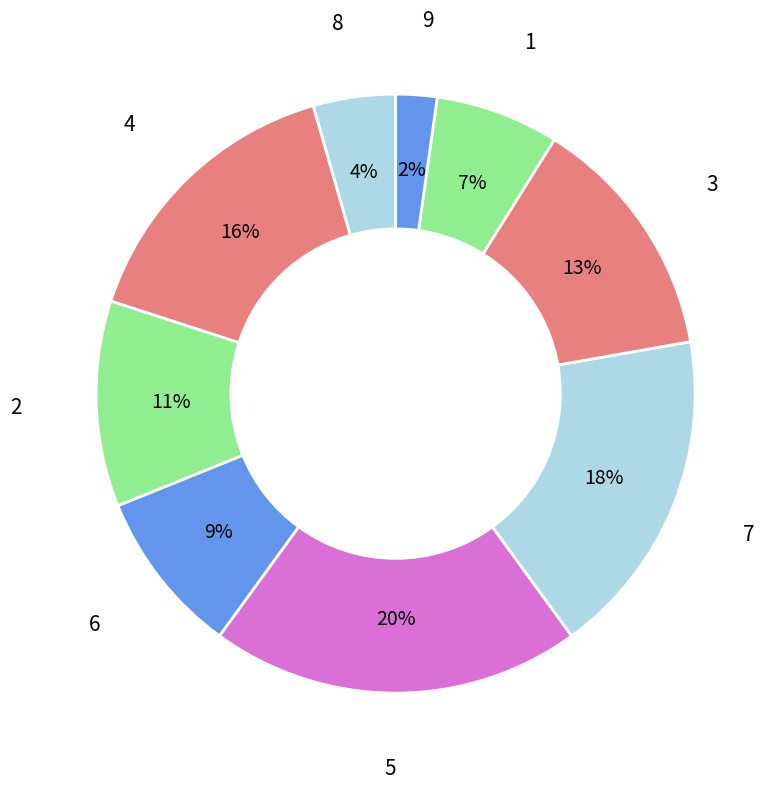

To the nearest percent, what is the difference between the largest and smallest slice percentages?

18%